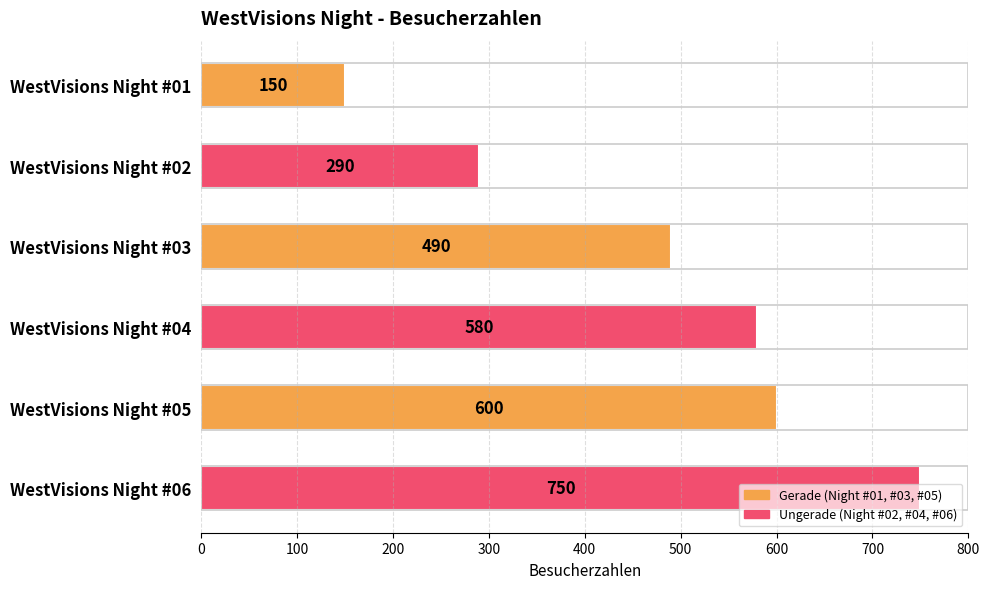

What is the difference between the second highest and minimum values?

450